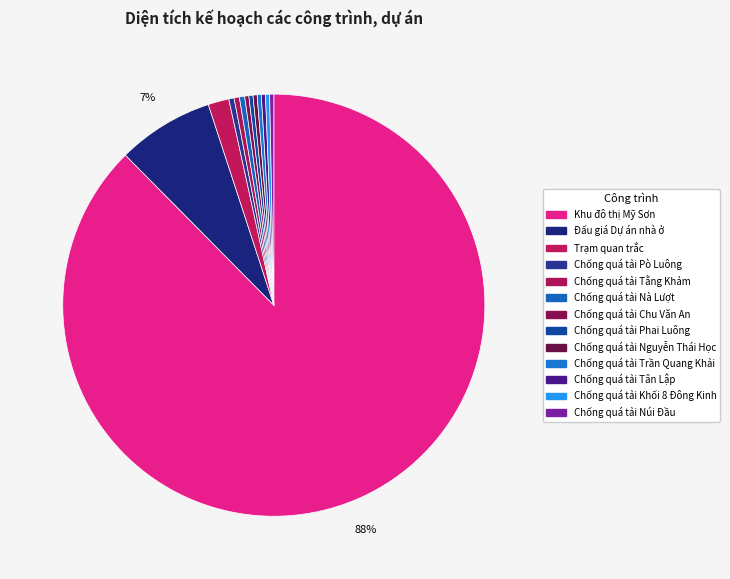

True or false: Chống quá tải Trần Quang Khải accounts for 13% of the total.

False